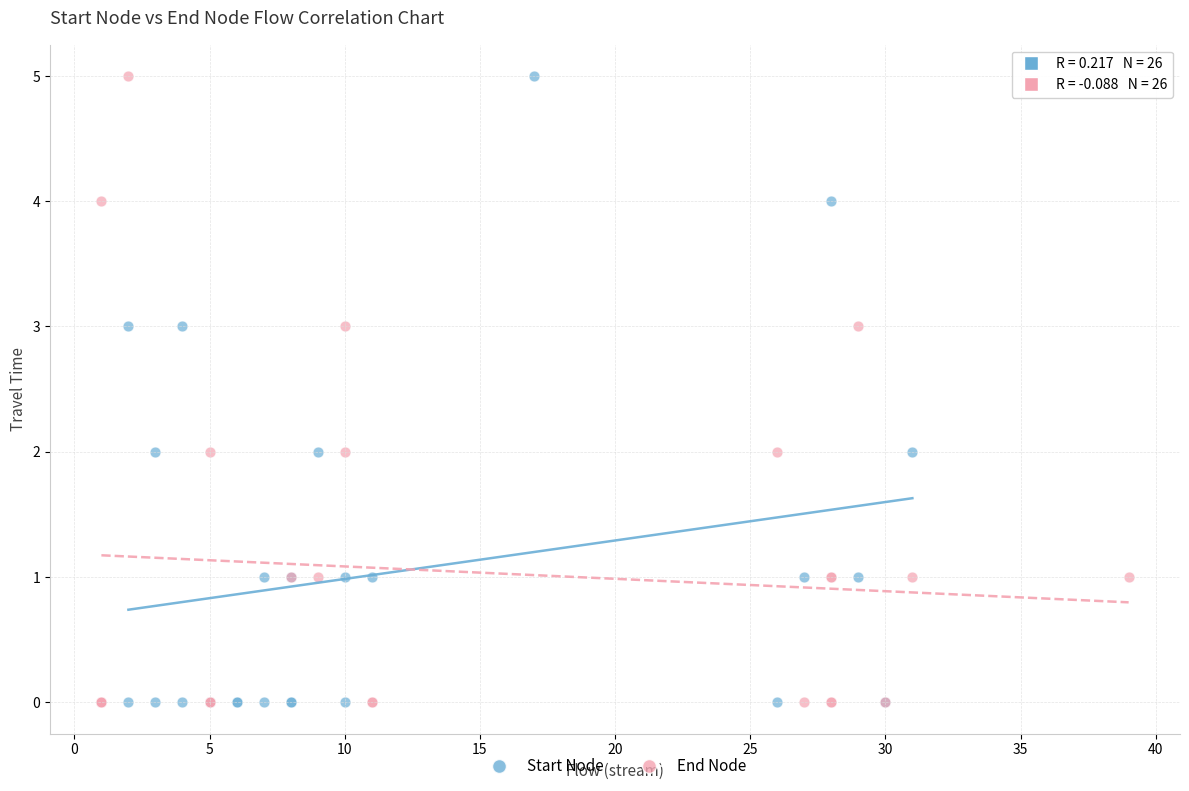

What are all the series names shown in the legend?

Start Node, End Node